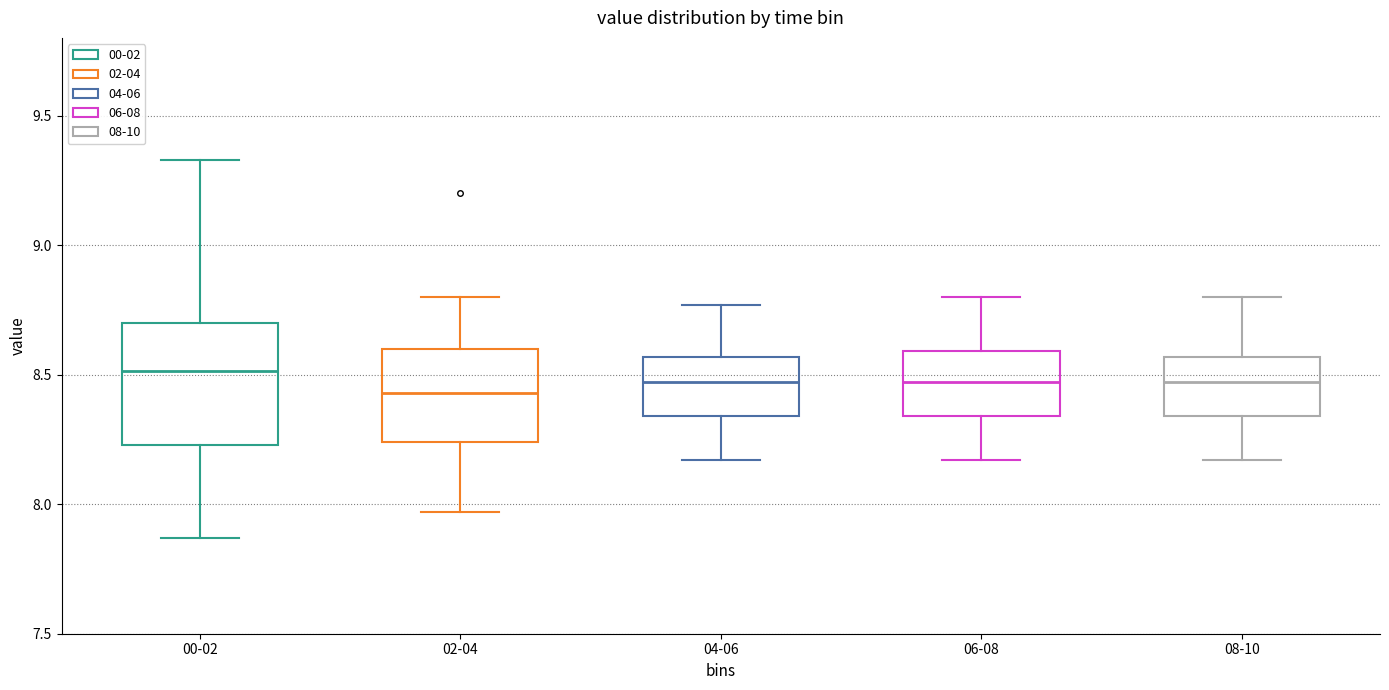

Where does the upper whisker of the box for 06-08 end on the y-axis? The values are not printed on the chart, so give them approximately, as read against the axis.

8.80